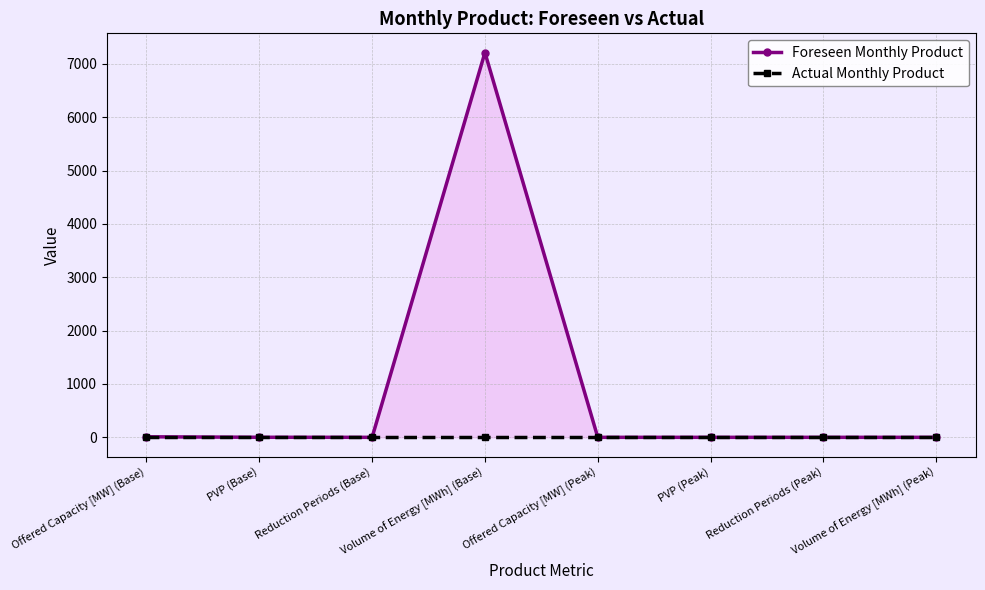

At which category is the sum across all series the highest?

Volume of Energy [MWh] (Base)